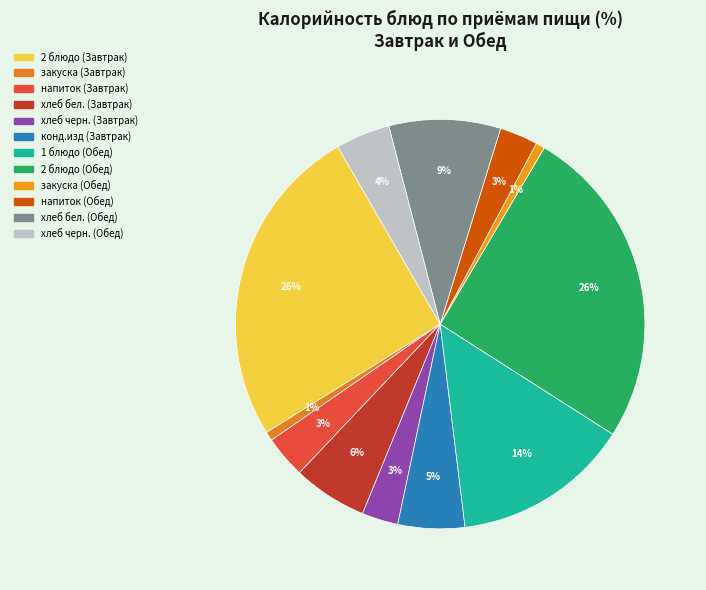

What percentage is NOT represented by хлеб бел. (Завтрак)?

94.1%